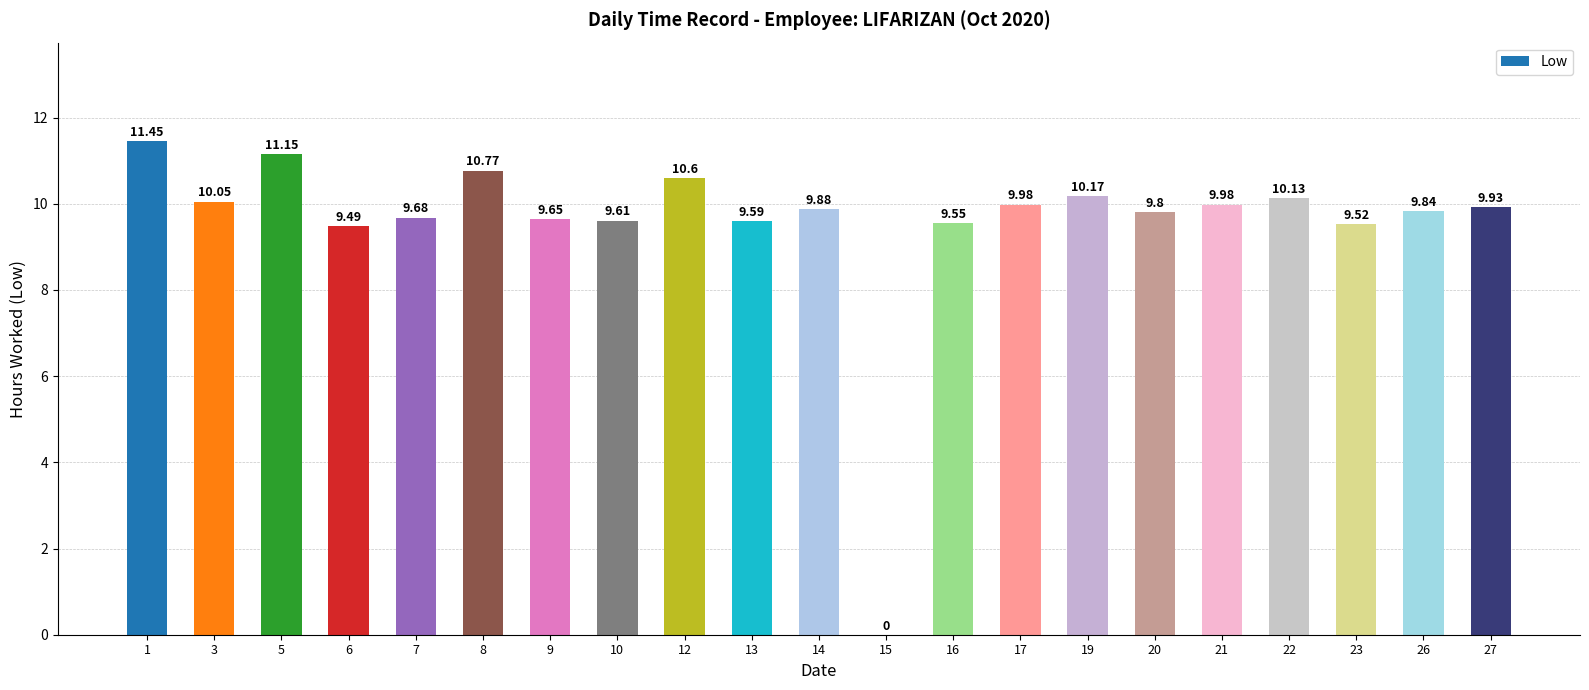

What is the average value?

9.6